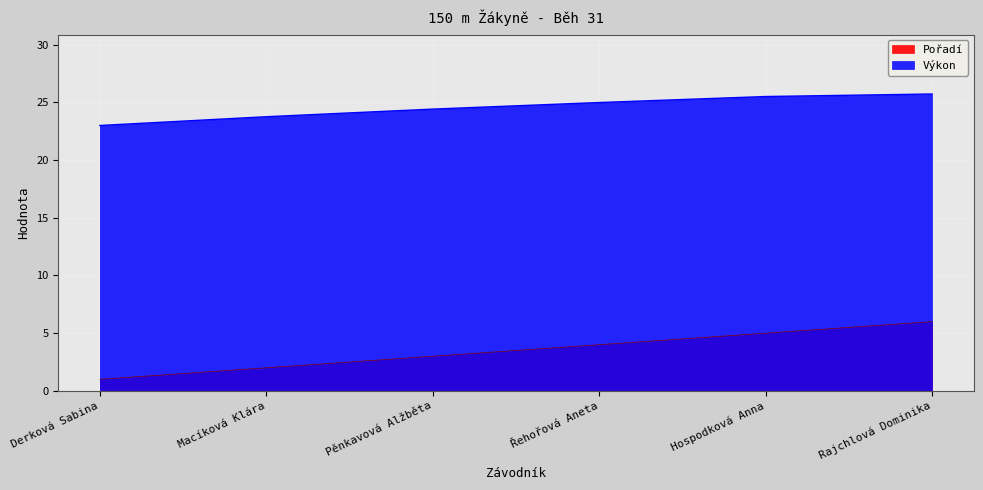

Read the Pořadí value at Derková Sabina.

1.0